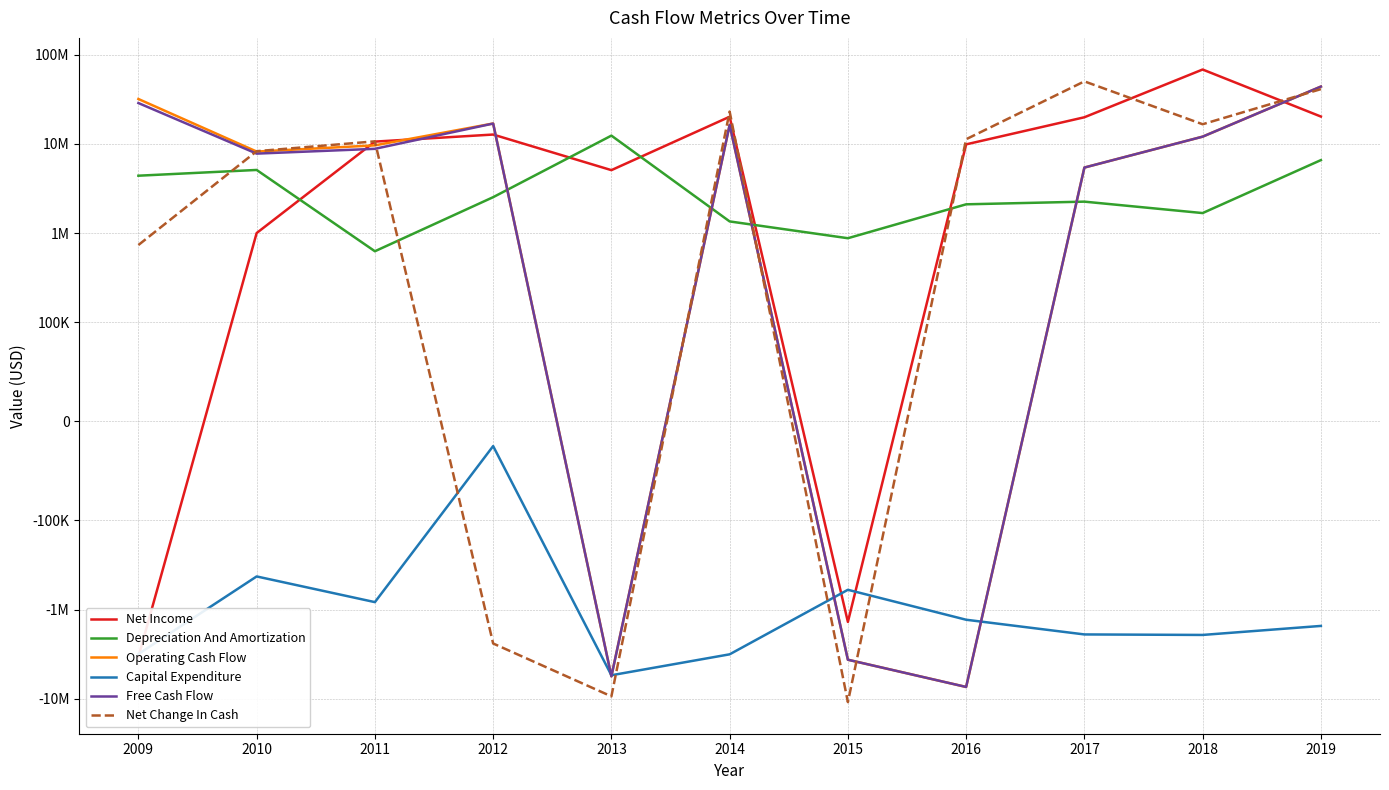

True or false: Net Income has more than 1 points higher than both neighbors.

True